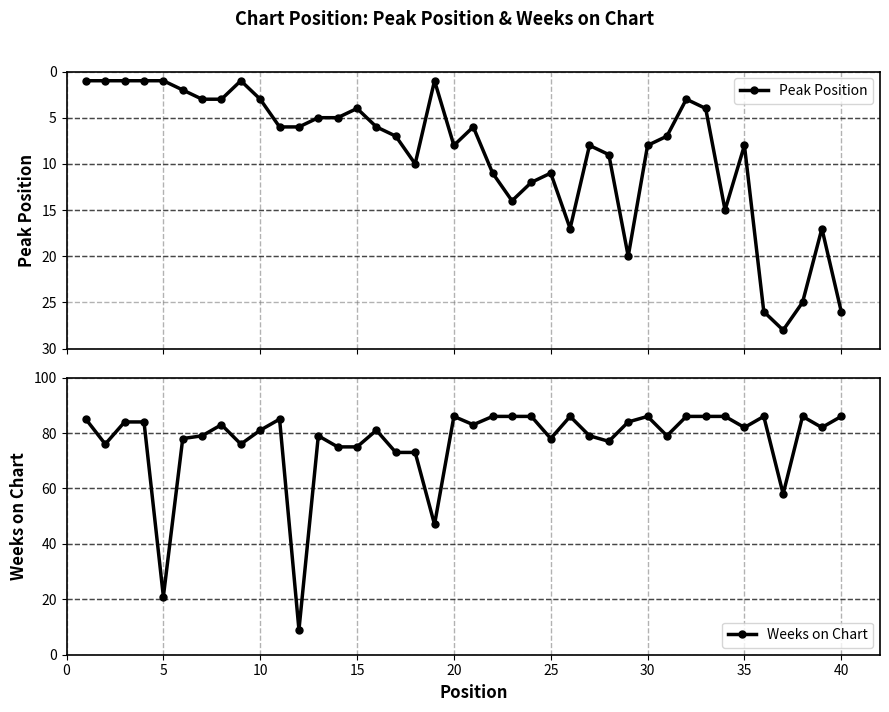

What is the value of the Peak Position point at the 38th from the left?

25